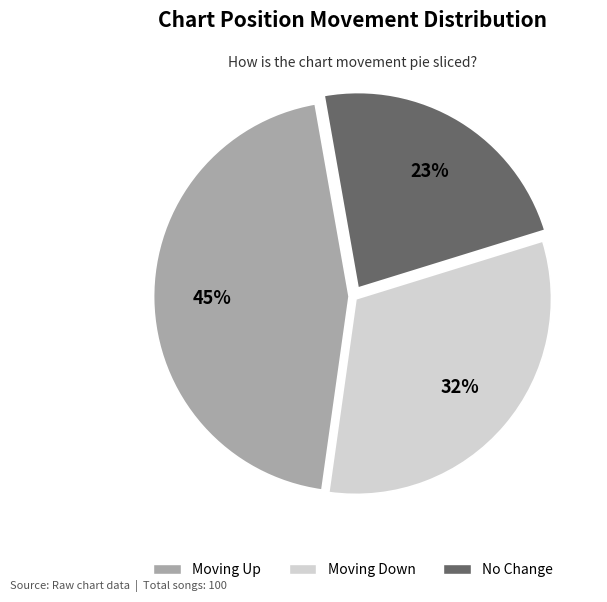

To the nearest percent, what is the average slice percentage?

33%